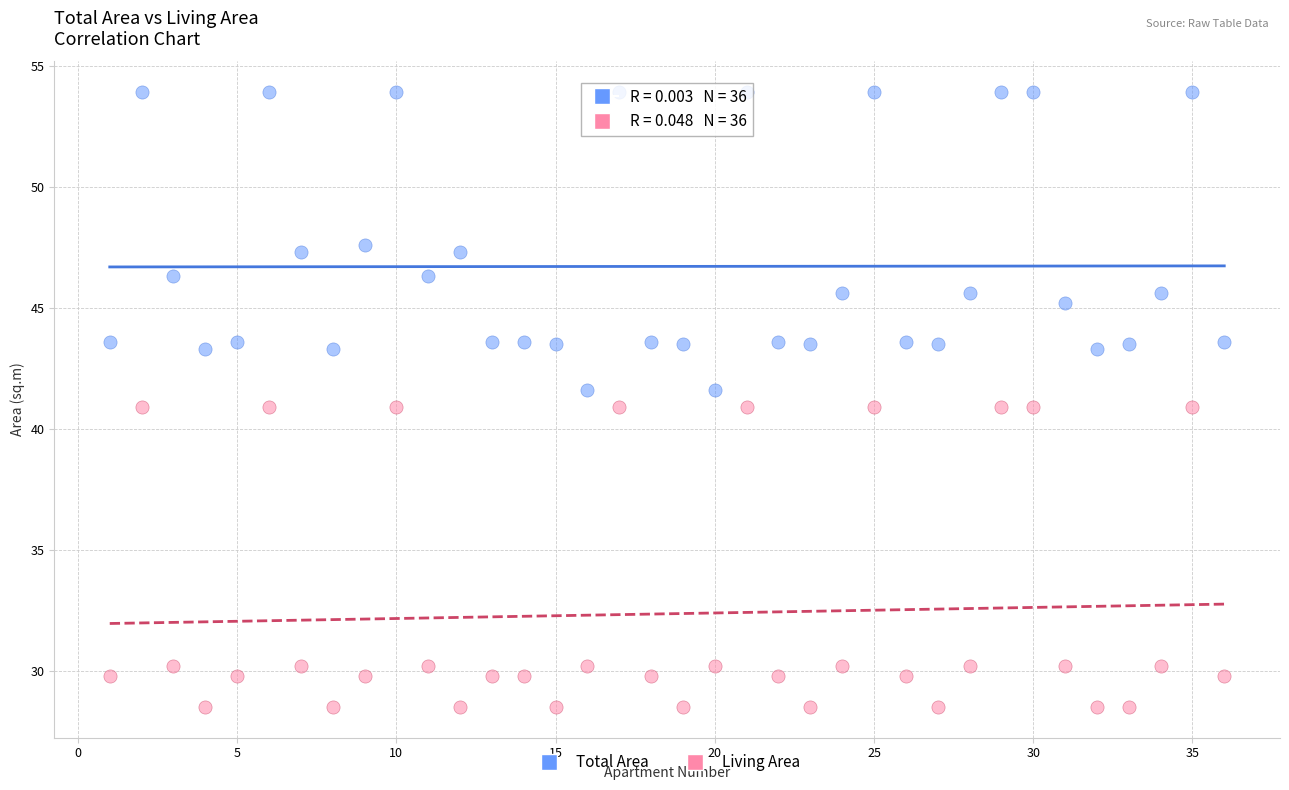

Across all data points, what is the range of Y values (max minus min)?

25.4